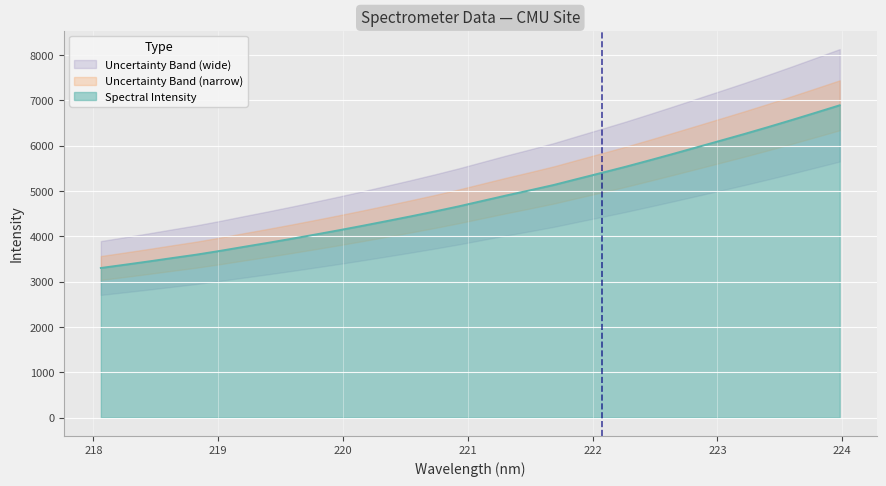

What is the minimum value shown in the chart?

3300.6